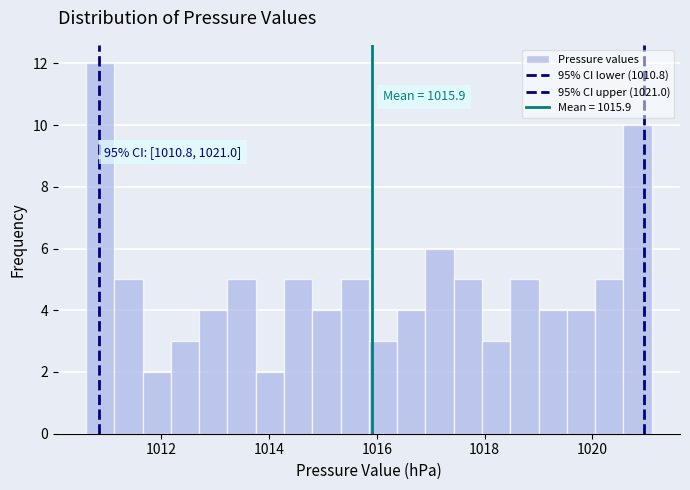

Around what value on the x-axis is the tallest bar? Give the approximate position of its centre, as read against the axis.

1010.8